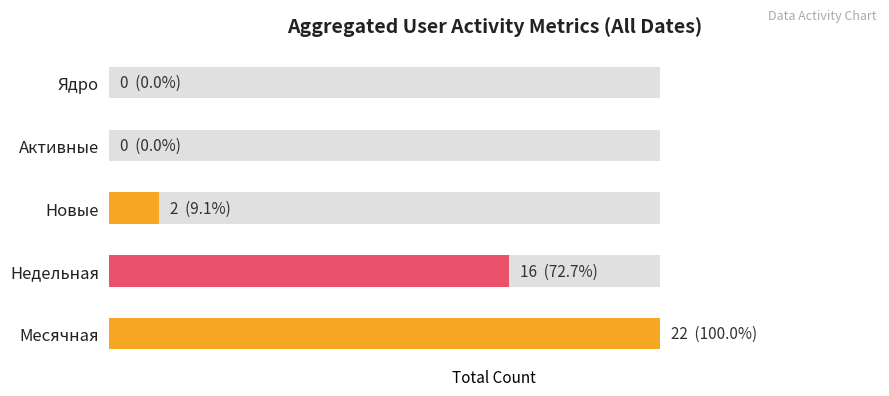

What is the difference between the maximum and minimum values in the Новые series?

1